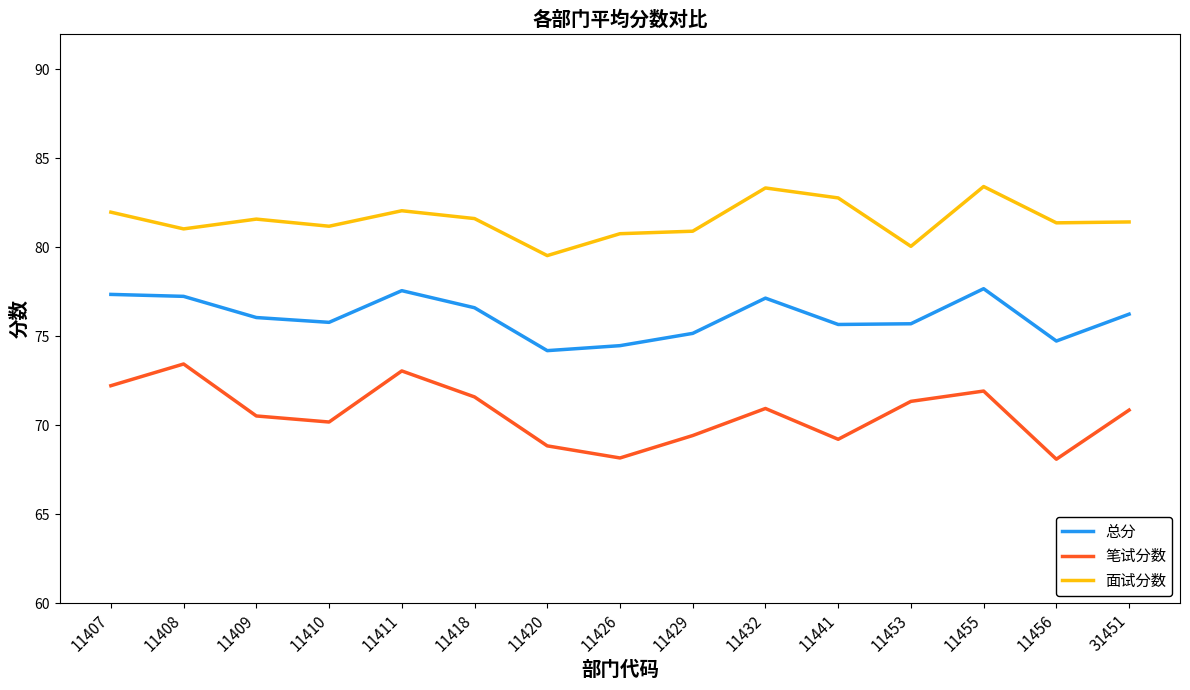

True or false: 面试分数 and 总分 cross at least once.

False